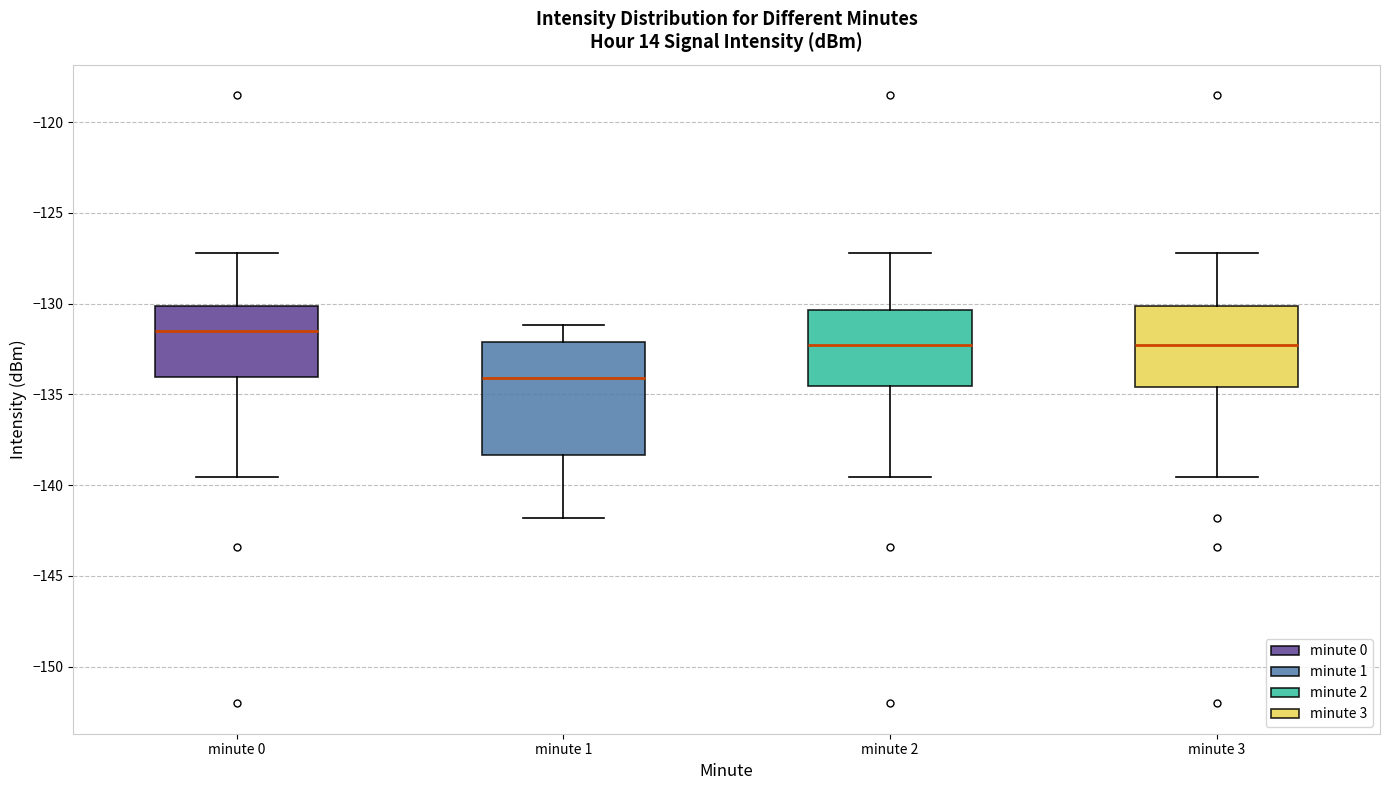

Where is the upper edge of the box for minute 1 on the y-axis? The values are not printed on the chart, so give them approximately, as read against the axis.

-132.0